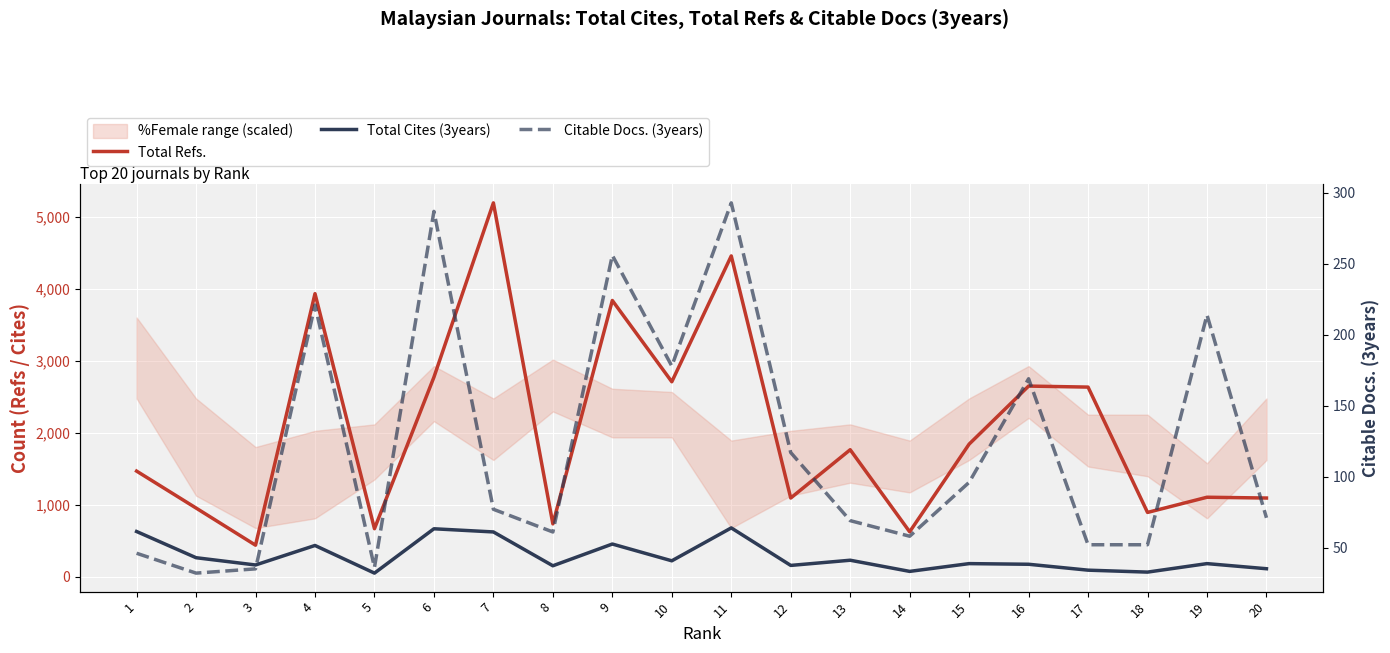

At which category does Citable Docs. (3years) reach its first local valley?

2